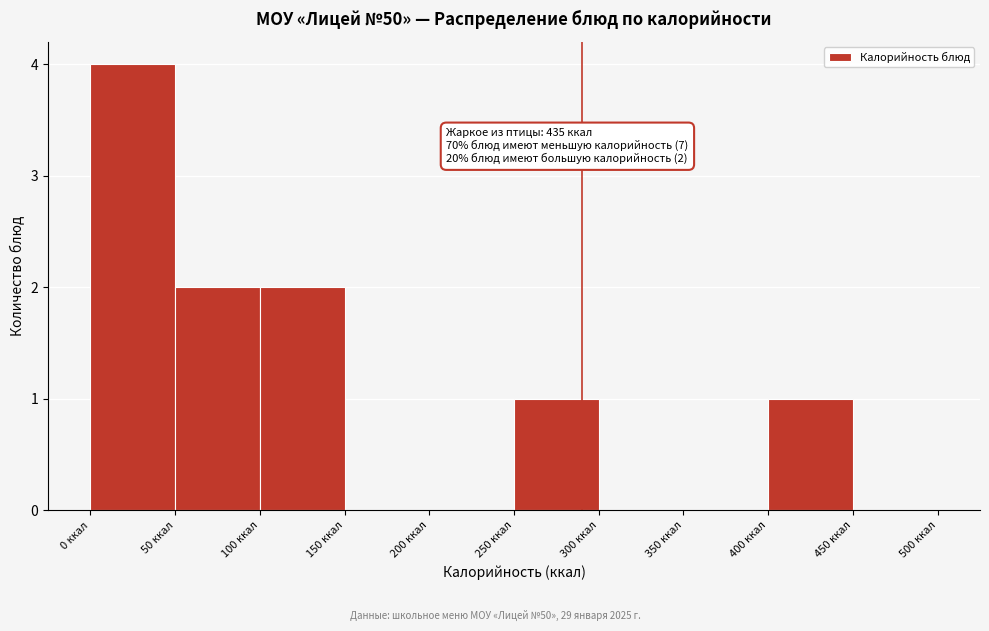

Which range on the x-axis has the tallest bar?

0 to 50